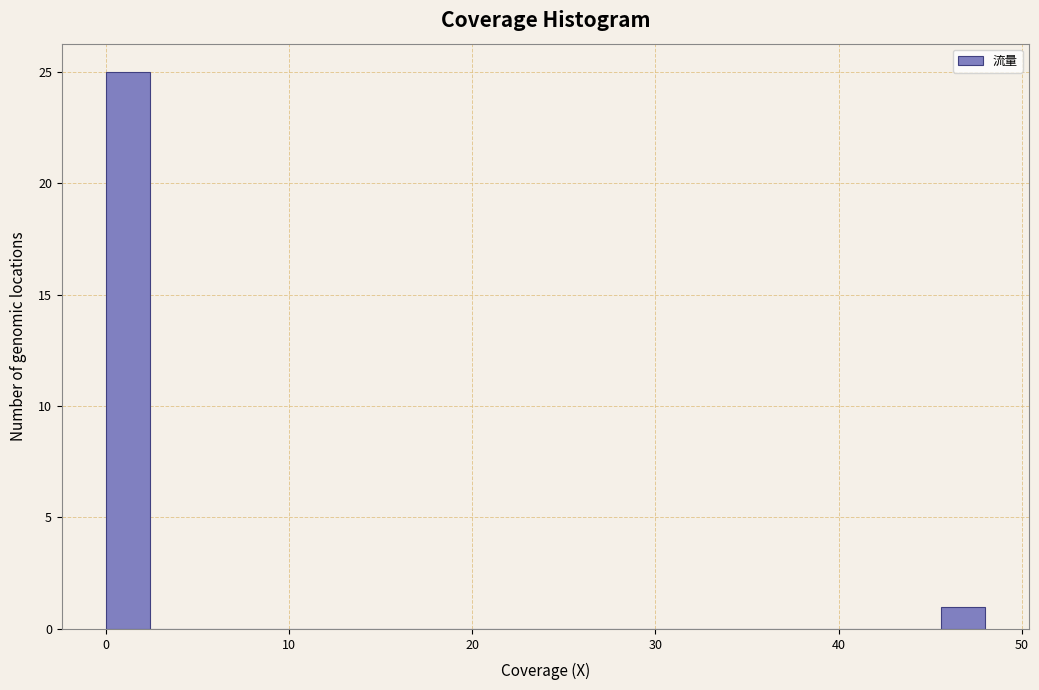

Read against the x-axis, roughly where is the centre of the tallest bar?

1